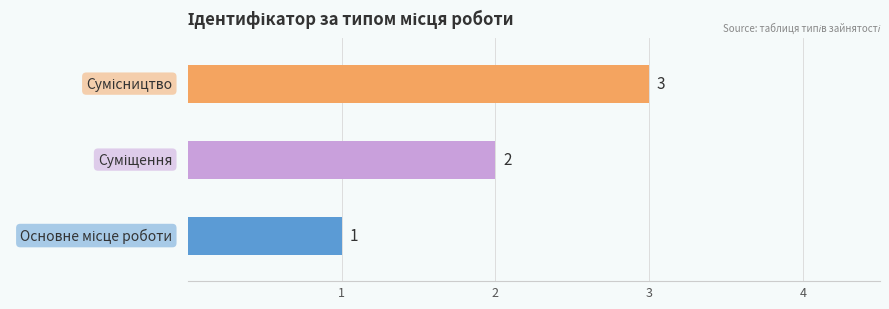

Rank the categories by value from highest to lowest.

Сумісництво, Суміщення, Основне місце роботи